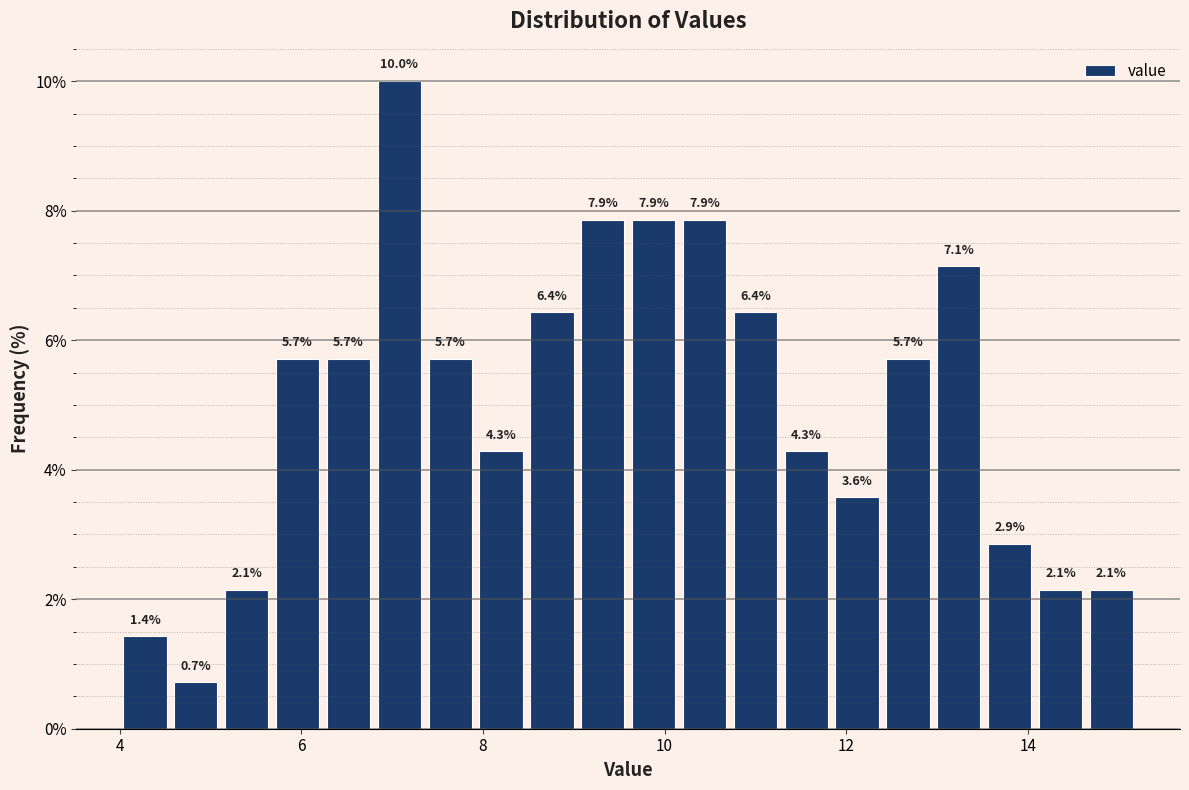

Read against the x-axis, roughly where is the centre of the tallest bar?

7.0